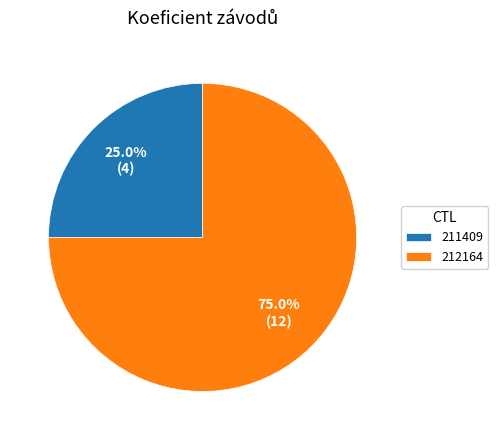

The 211409 slice represents 38% of the pie. True or false?

False